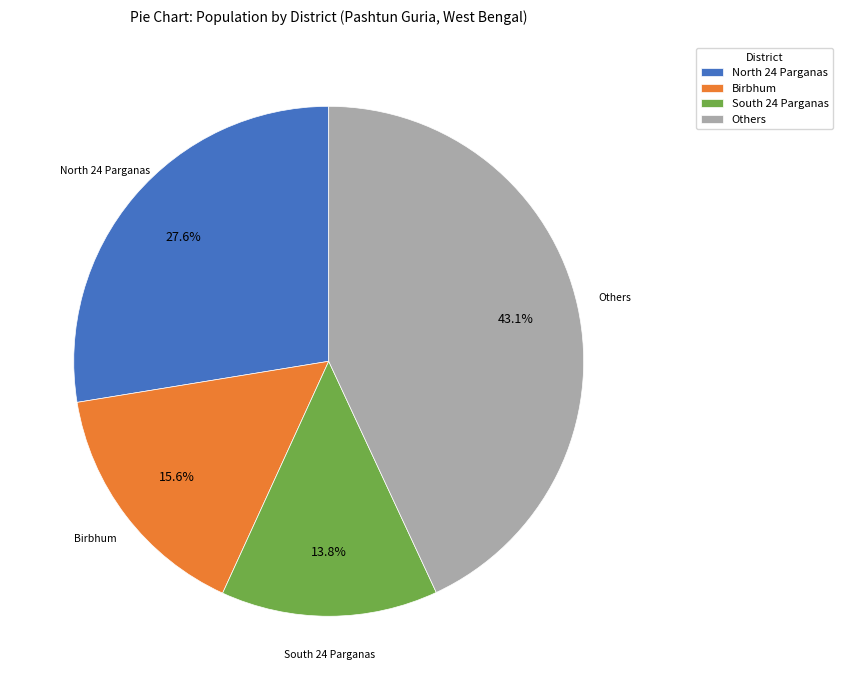

Rank the categories by value from highest to lowest.

Others, North 24 Parganas, Birbhum, South 24 Parganas